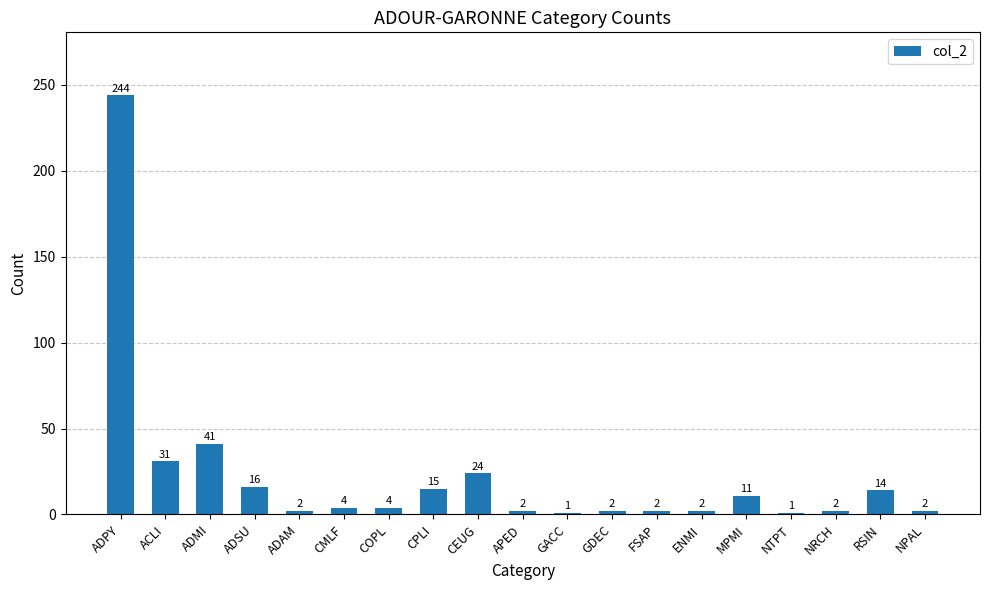

Reading right to left, list all the values displayed in this chart.

2	14	2	1	11	2	2	2	1	2	24	15	4	4	2	16	41	31	244